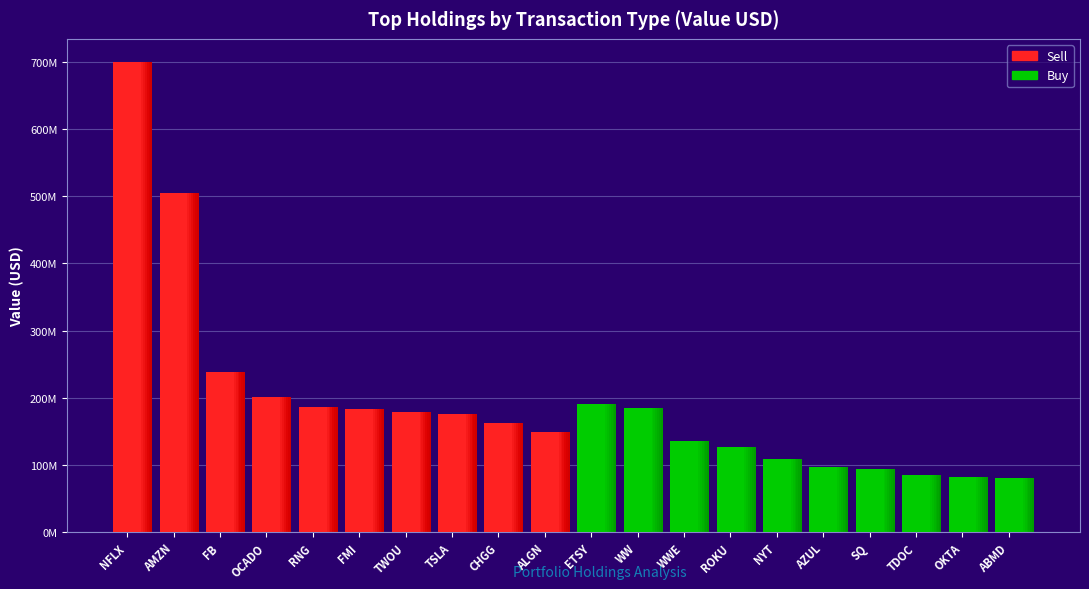

Read the Buy value at 3.

126177000